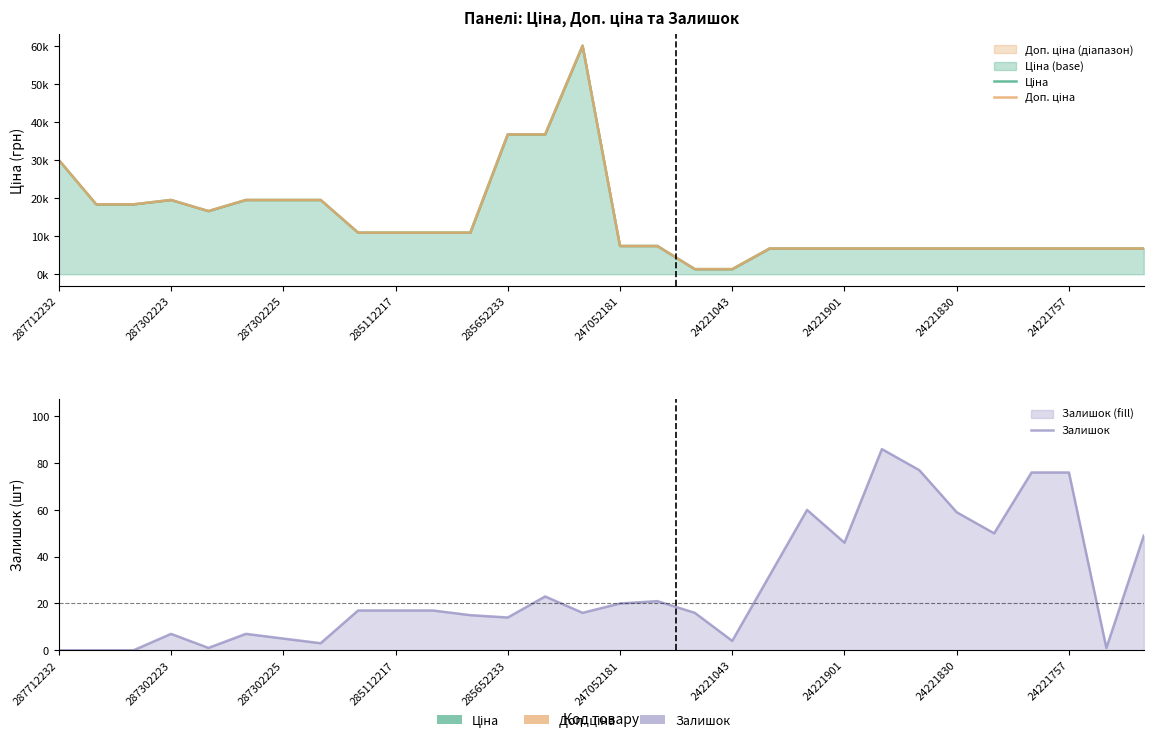

At which category is the sum across all series the highest?

14